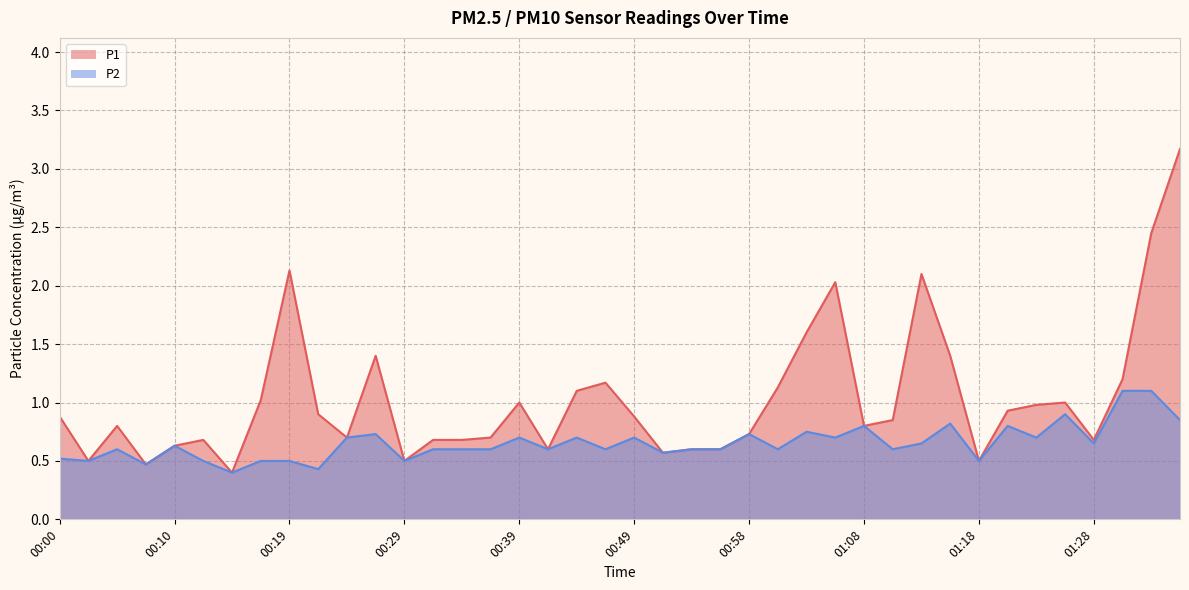

At which category does P2 reach its first local peak?

00:05